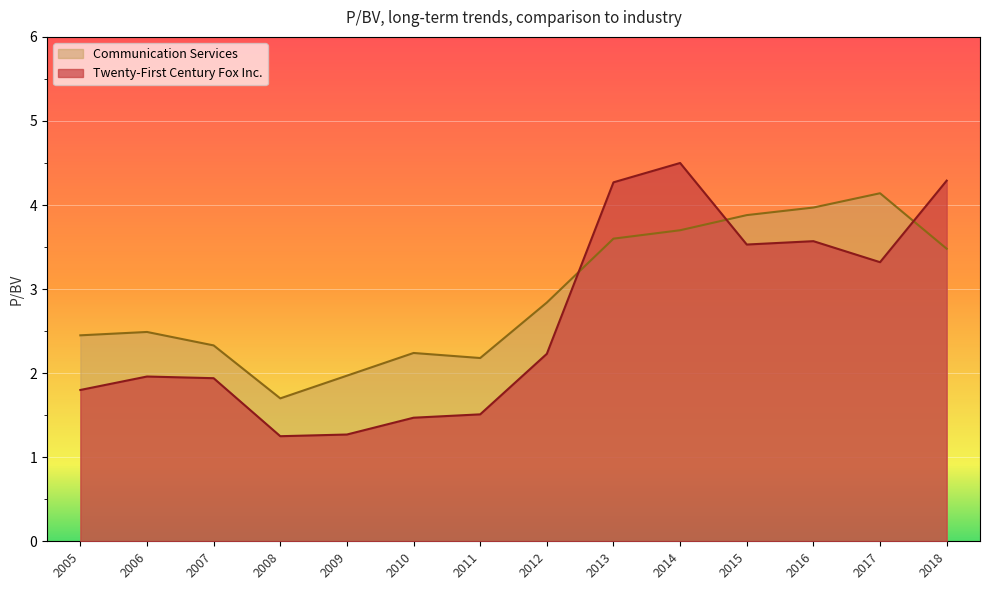

Which series has the largest range (max minus min)?

Twenty-First Century Fox Inc.